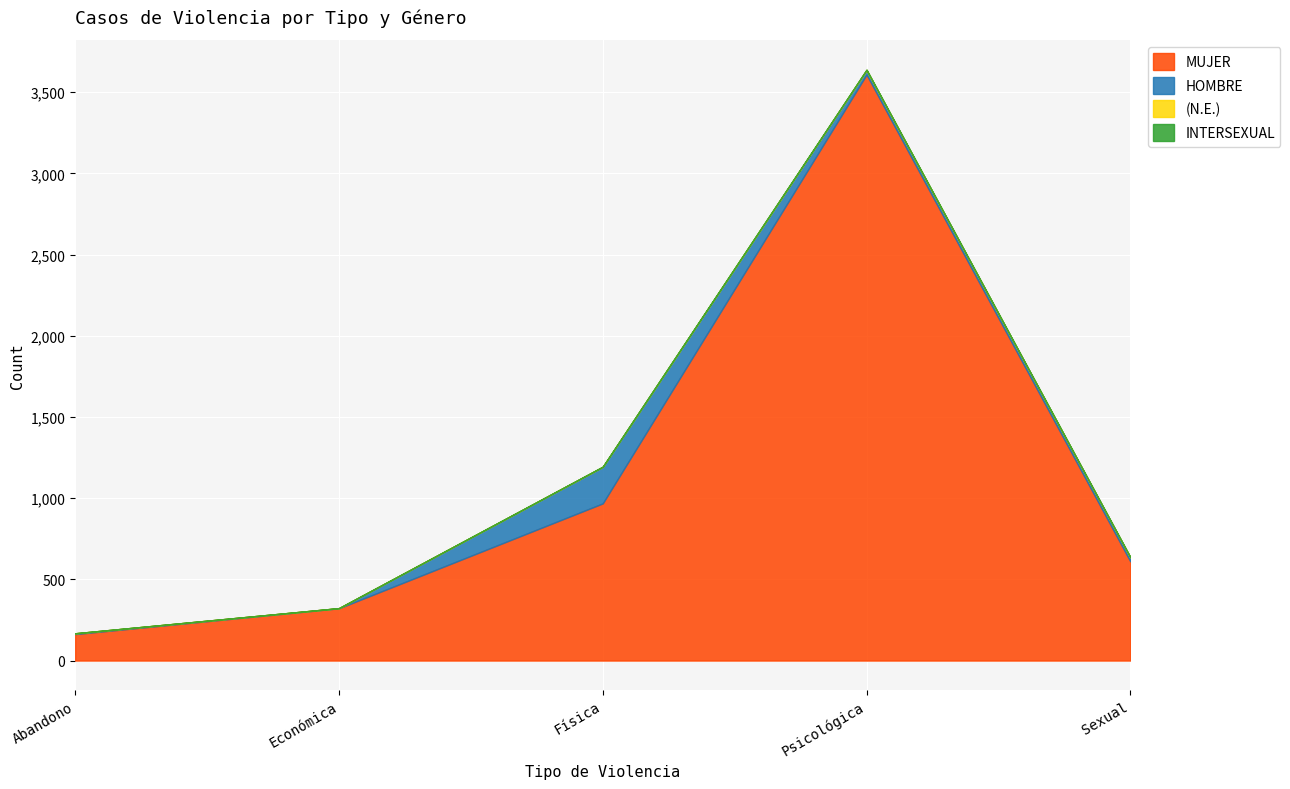

Rank the series by their maximum value, from lowest to highest.

INTERSEXUAL, (N.E.), HOMBRE, MUJER